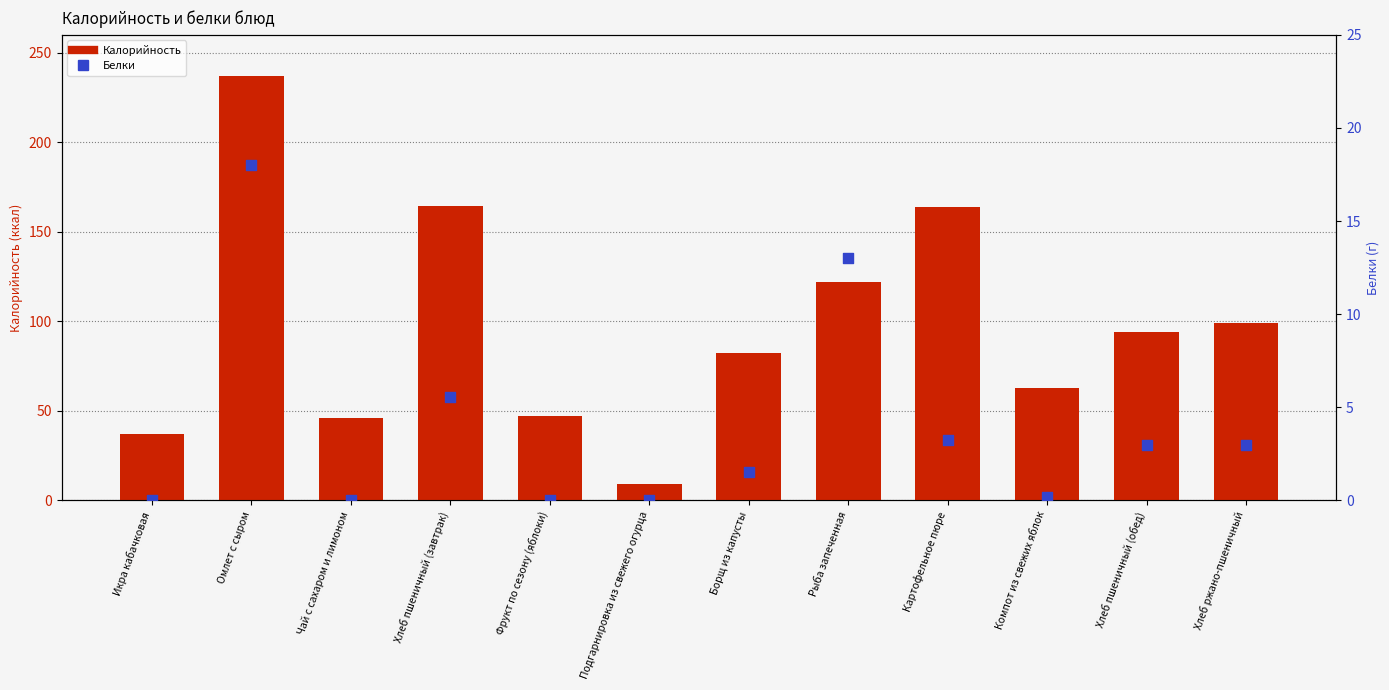

Which series reaches the maximum Y coordinate?

Калорийность